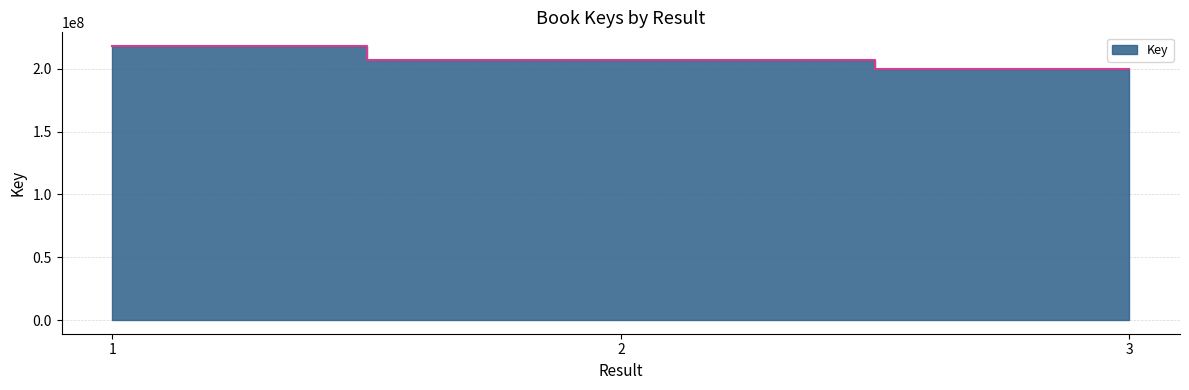

What is the change in value from 2 to 3?

-7383468